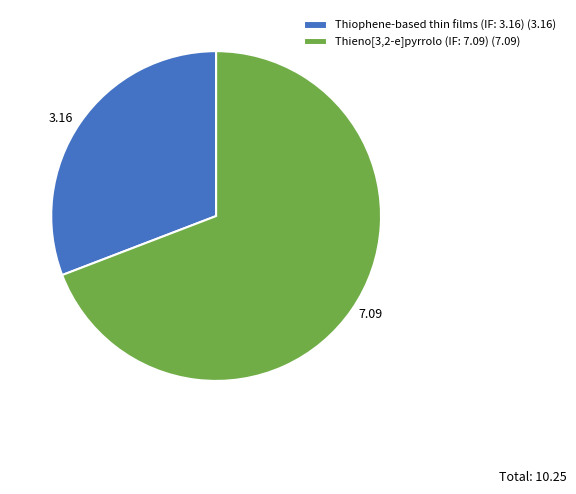

Is it true that Thiophene-based thin films (IF: 3.16) is 31% of the pie?

True